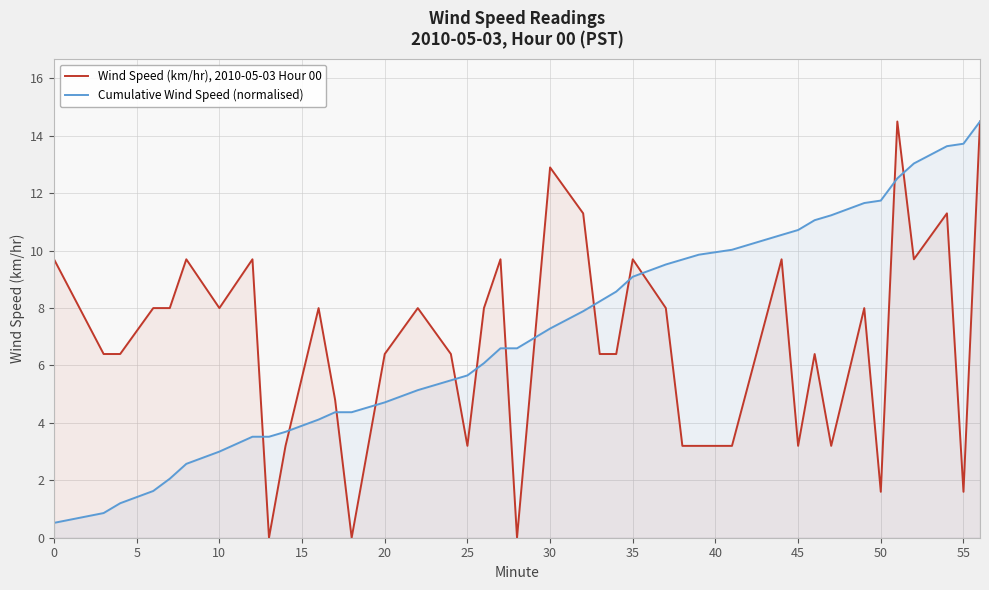

What is the value of the Cumulative Wind Speed (normalised) point at the 4th from the left?

1.6